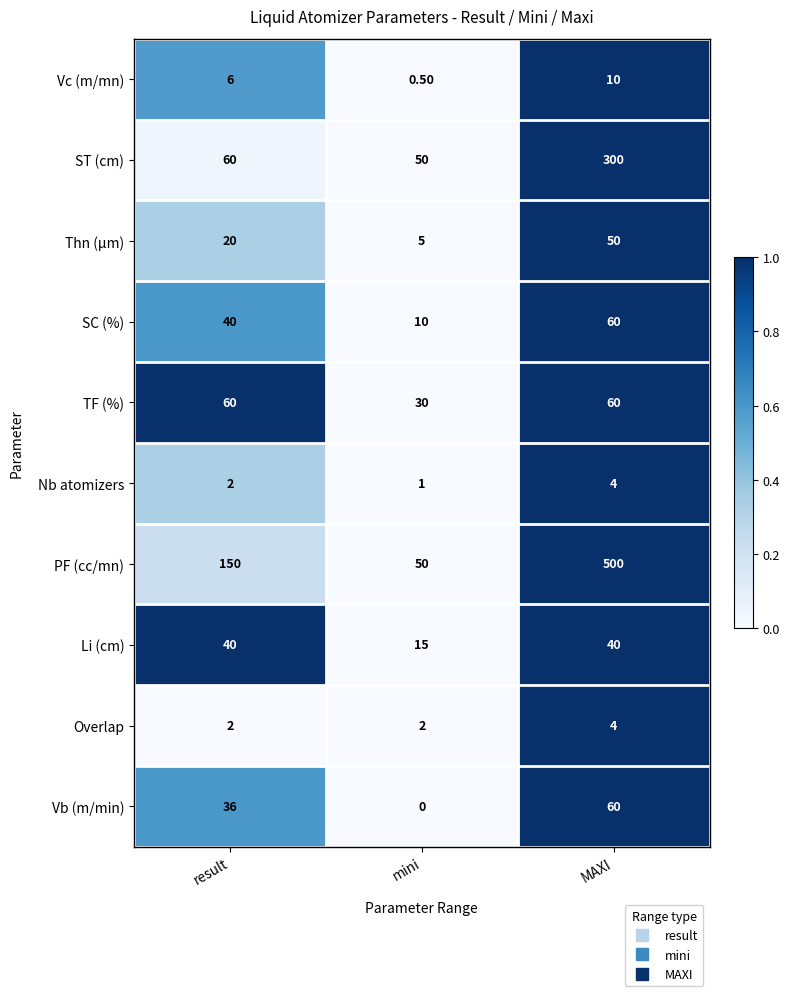

What is the difference between the maximum and minimum values in the Thn (µm) series?

45.0